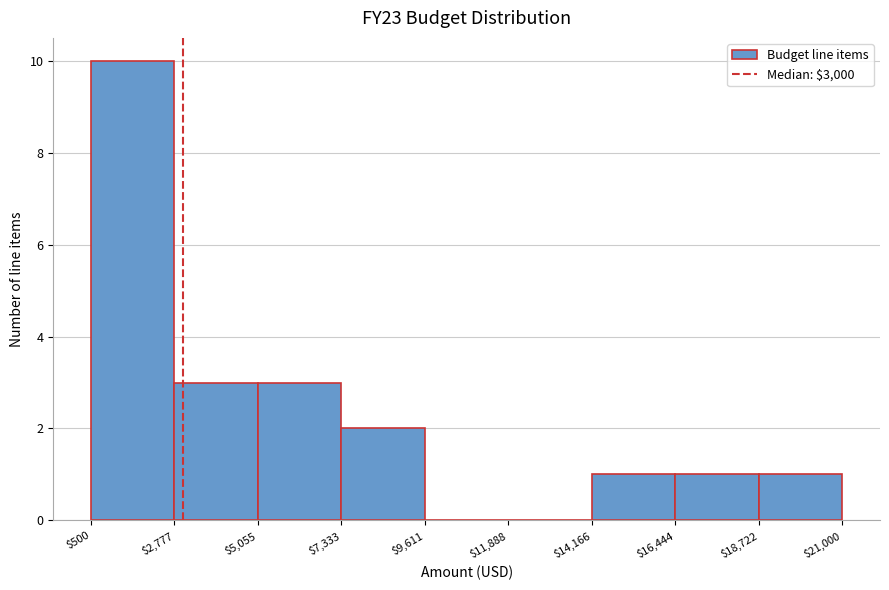

How tall is the bar that spans $14,166 to $16,444 on the x-axis? The values are not printed on the chart, so give them approximately, as read against the axis.

1